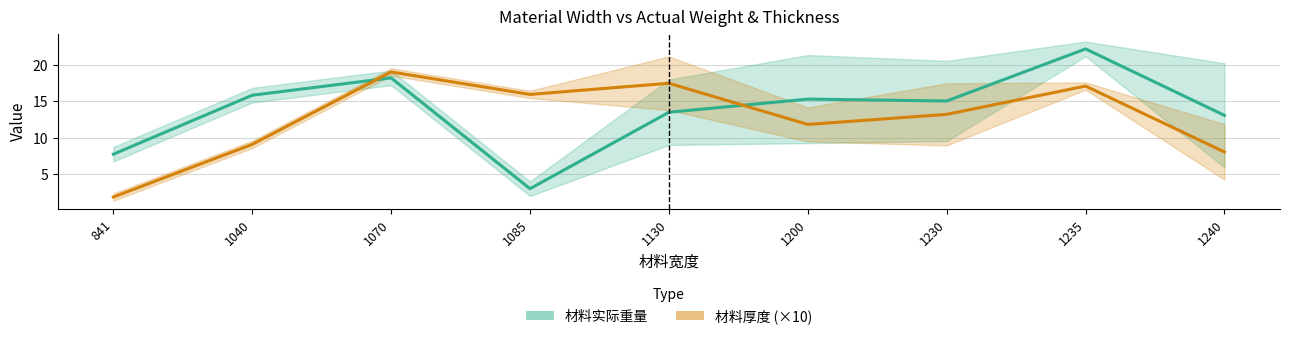

What is the difference between the 材料厚度 (×10) values at 841 and 1235?

15.2